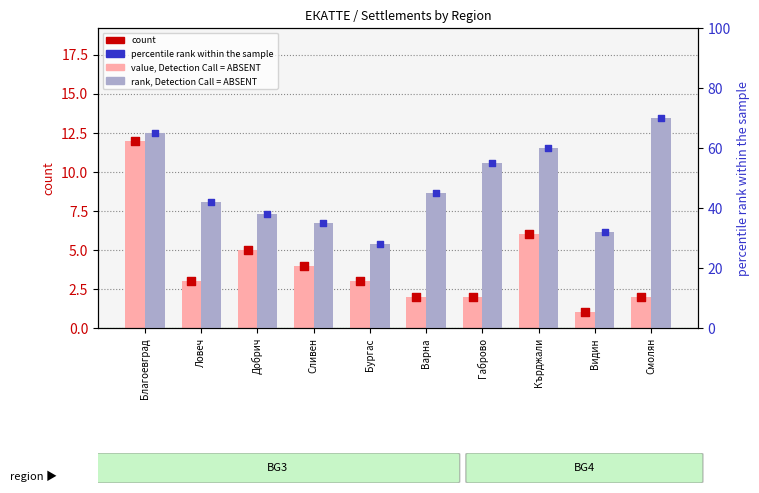

What are all the series names shown in the legend?

value, Detection Call = ABSENT, count, rank, Detection Call = ABSENT, percentile rank within the sample